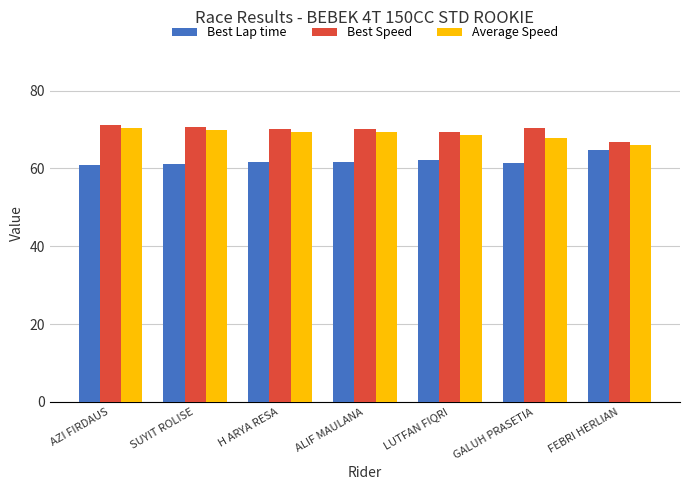

What are all the series names shown in the legend?

Best Lap time, Best Speed, Average Speed